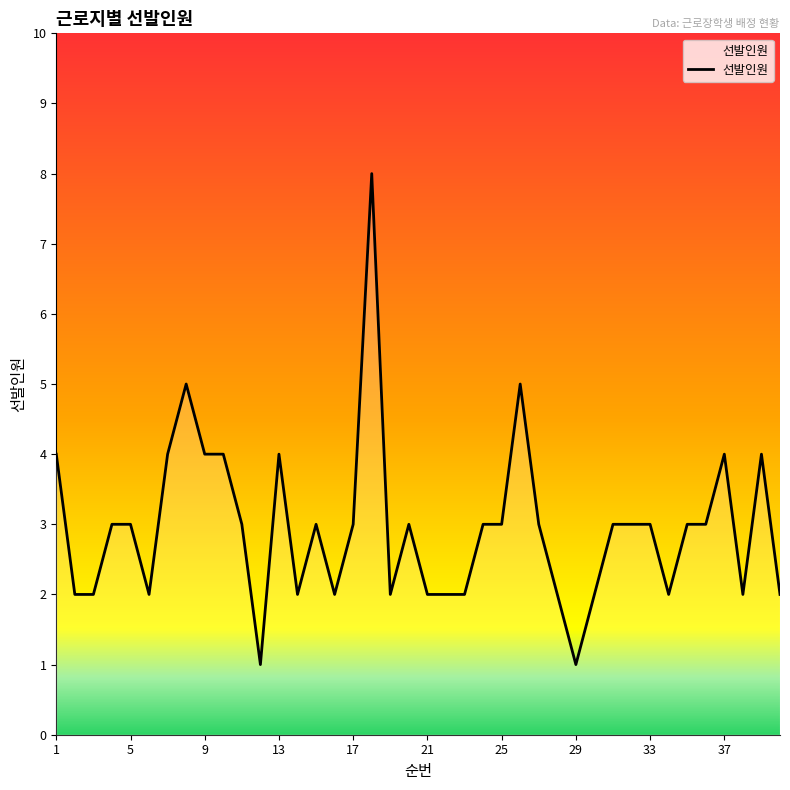

What is the maximum value shown in the chart?

8